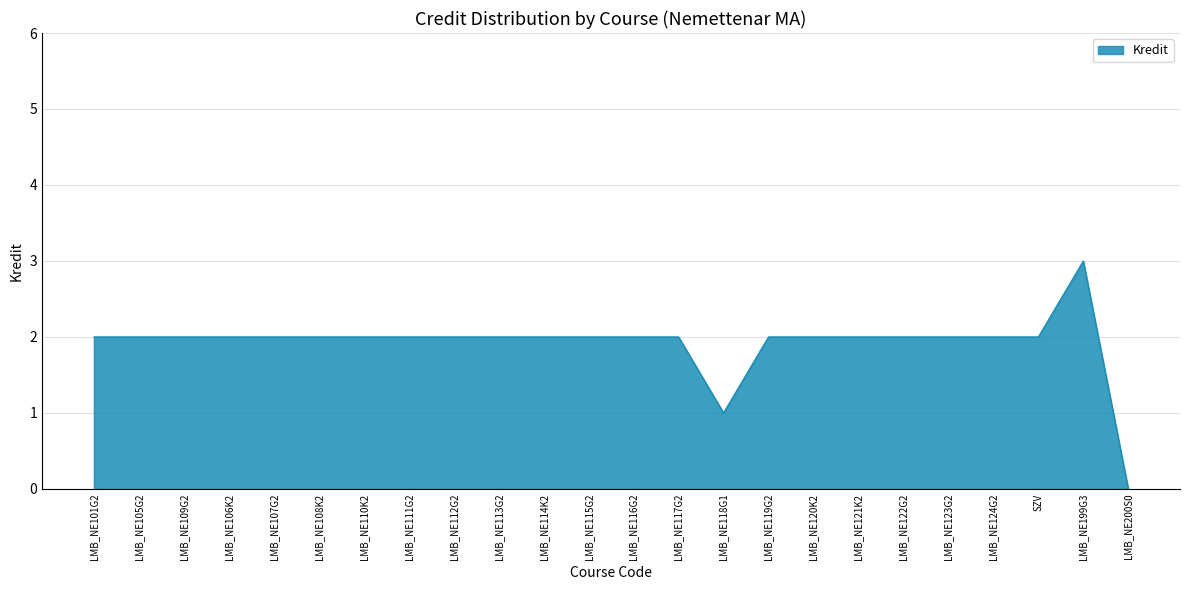

What is the maximum value shown in the chart?

3